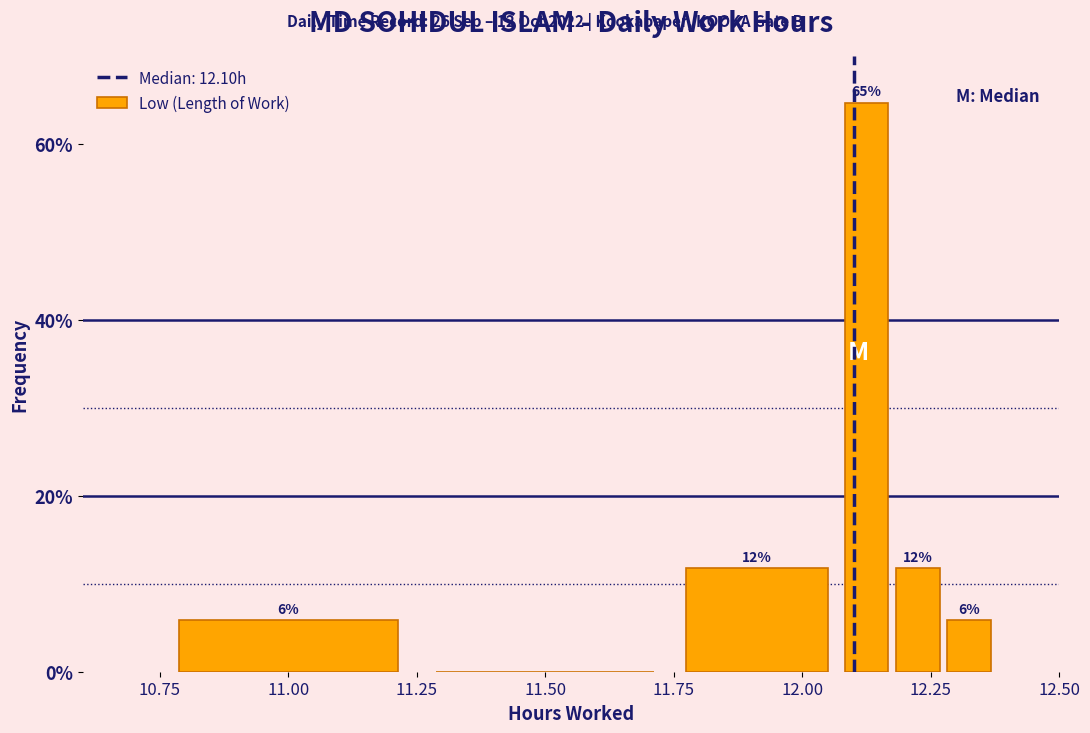

Read against the x-axis, roughly where is the centre of the tallest bar?

12.15